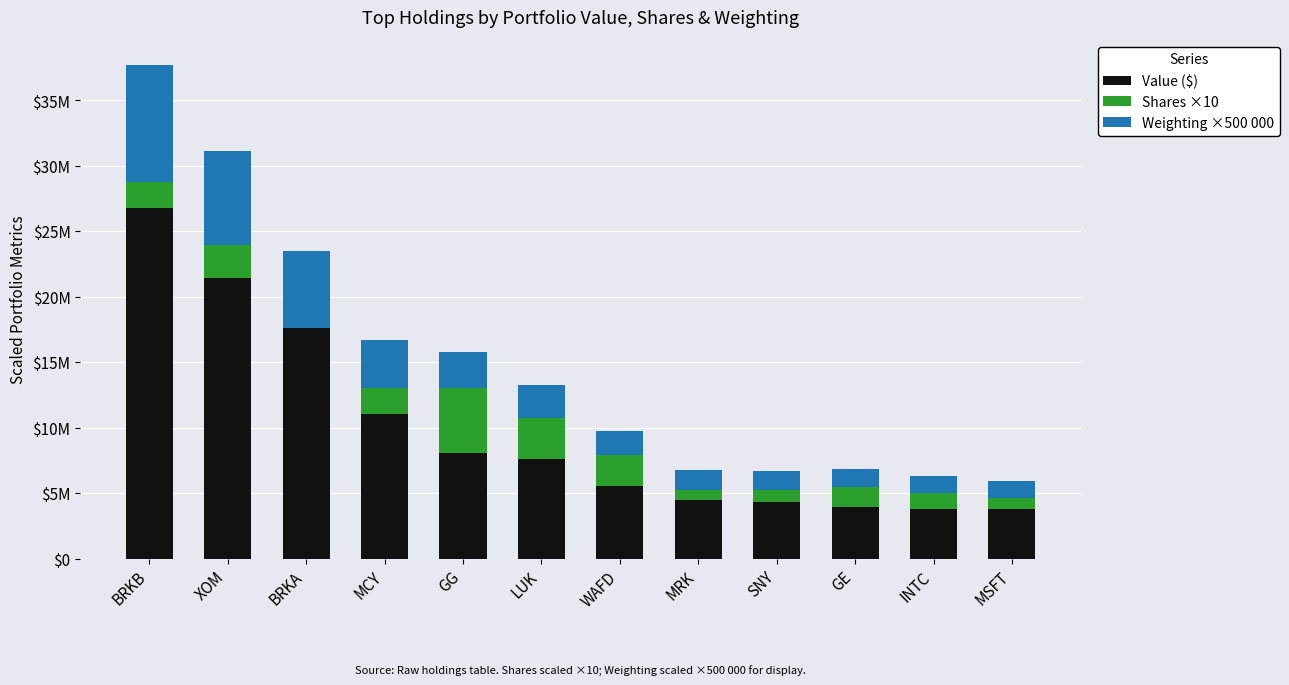

At which category is the sum across all series the highest?

BRKB